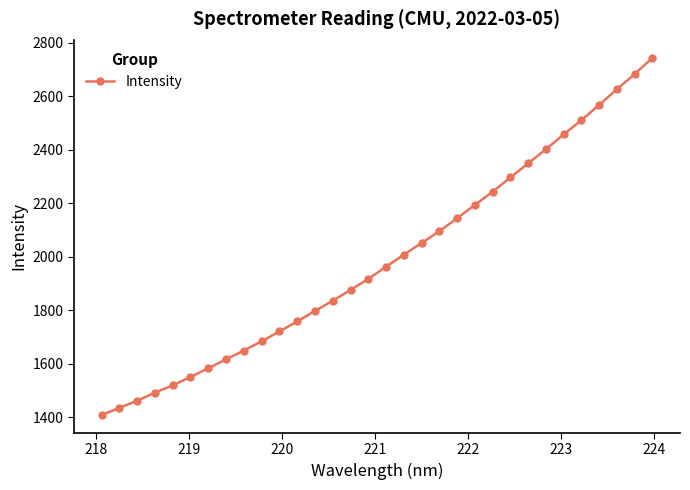

What is the maximum value shown in the chart?

2743.4